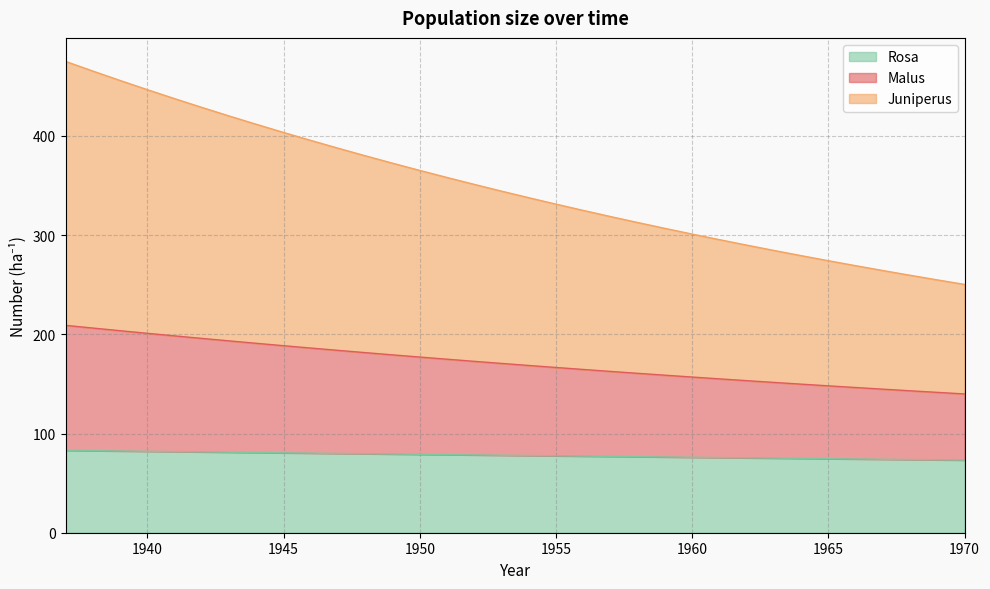

How many data points in Juniperus are less than 344?

17